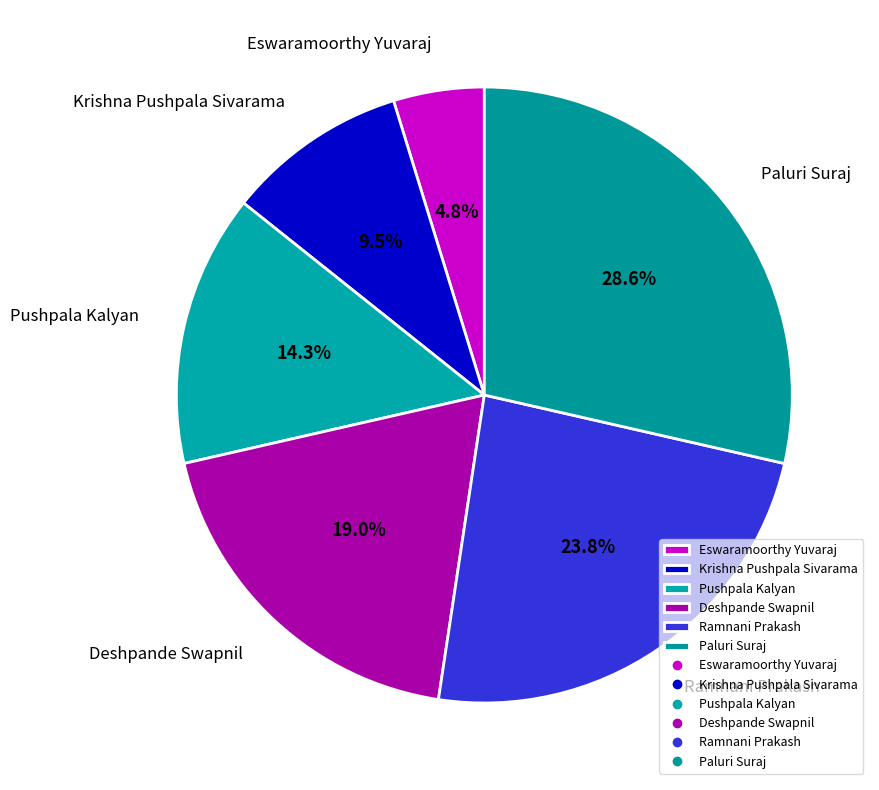

Which slice is the smallest?

Eswaramoorthy Yuvaraj